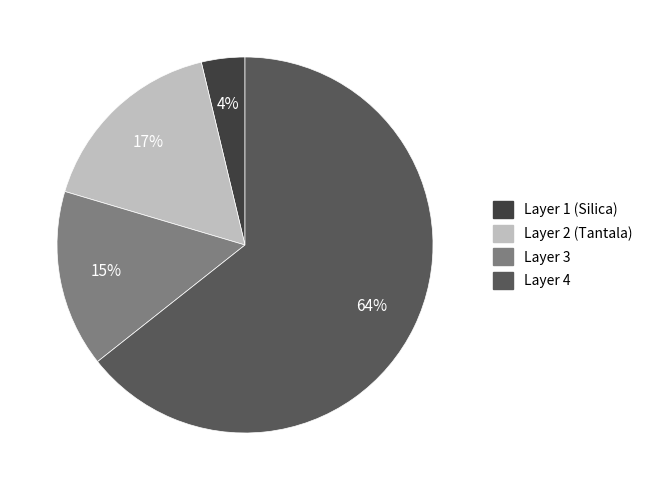

Count the number of slices in the pie.

4